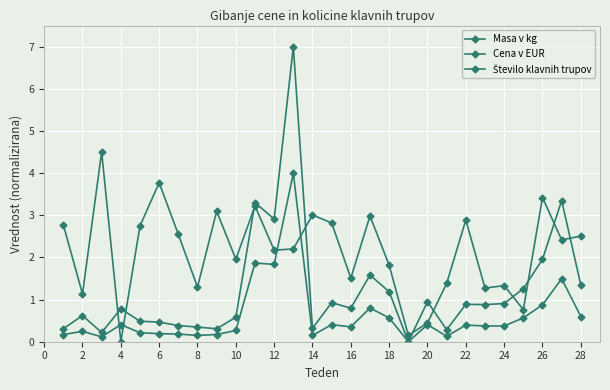

How many series are shown in this chart?

3